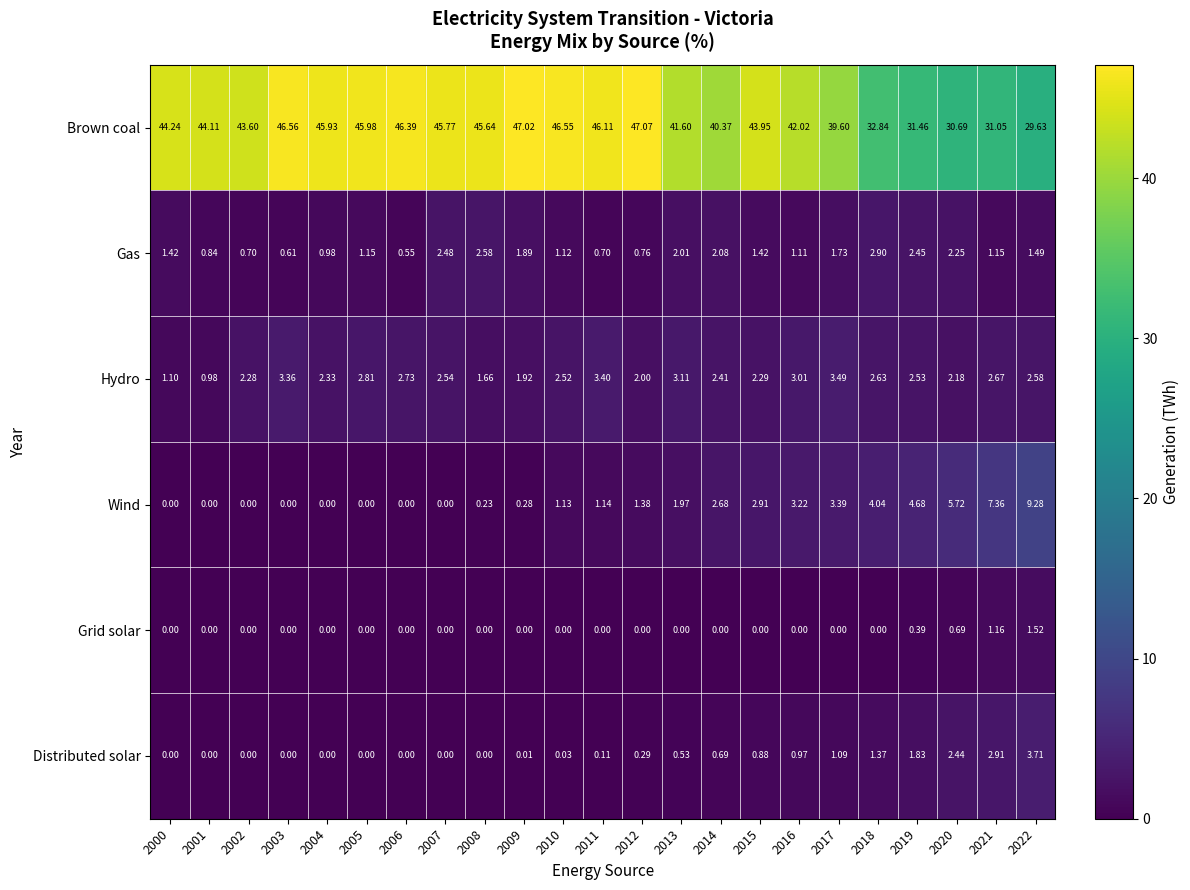

At which category is the sum across all series the highest?

2012